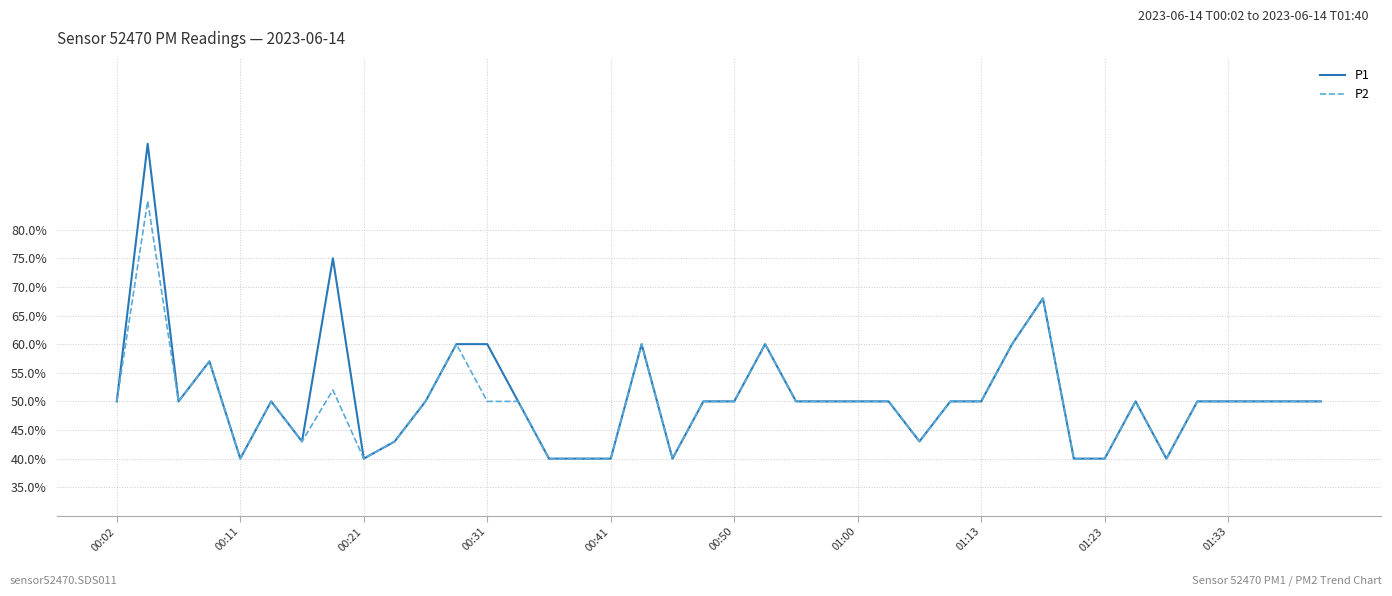

What are all the series names shown in the legend?

P1, P2